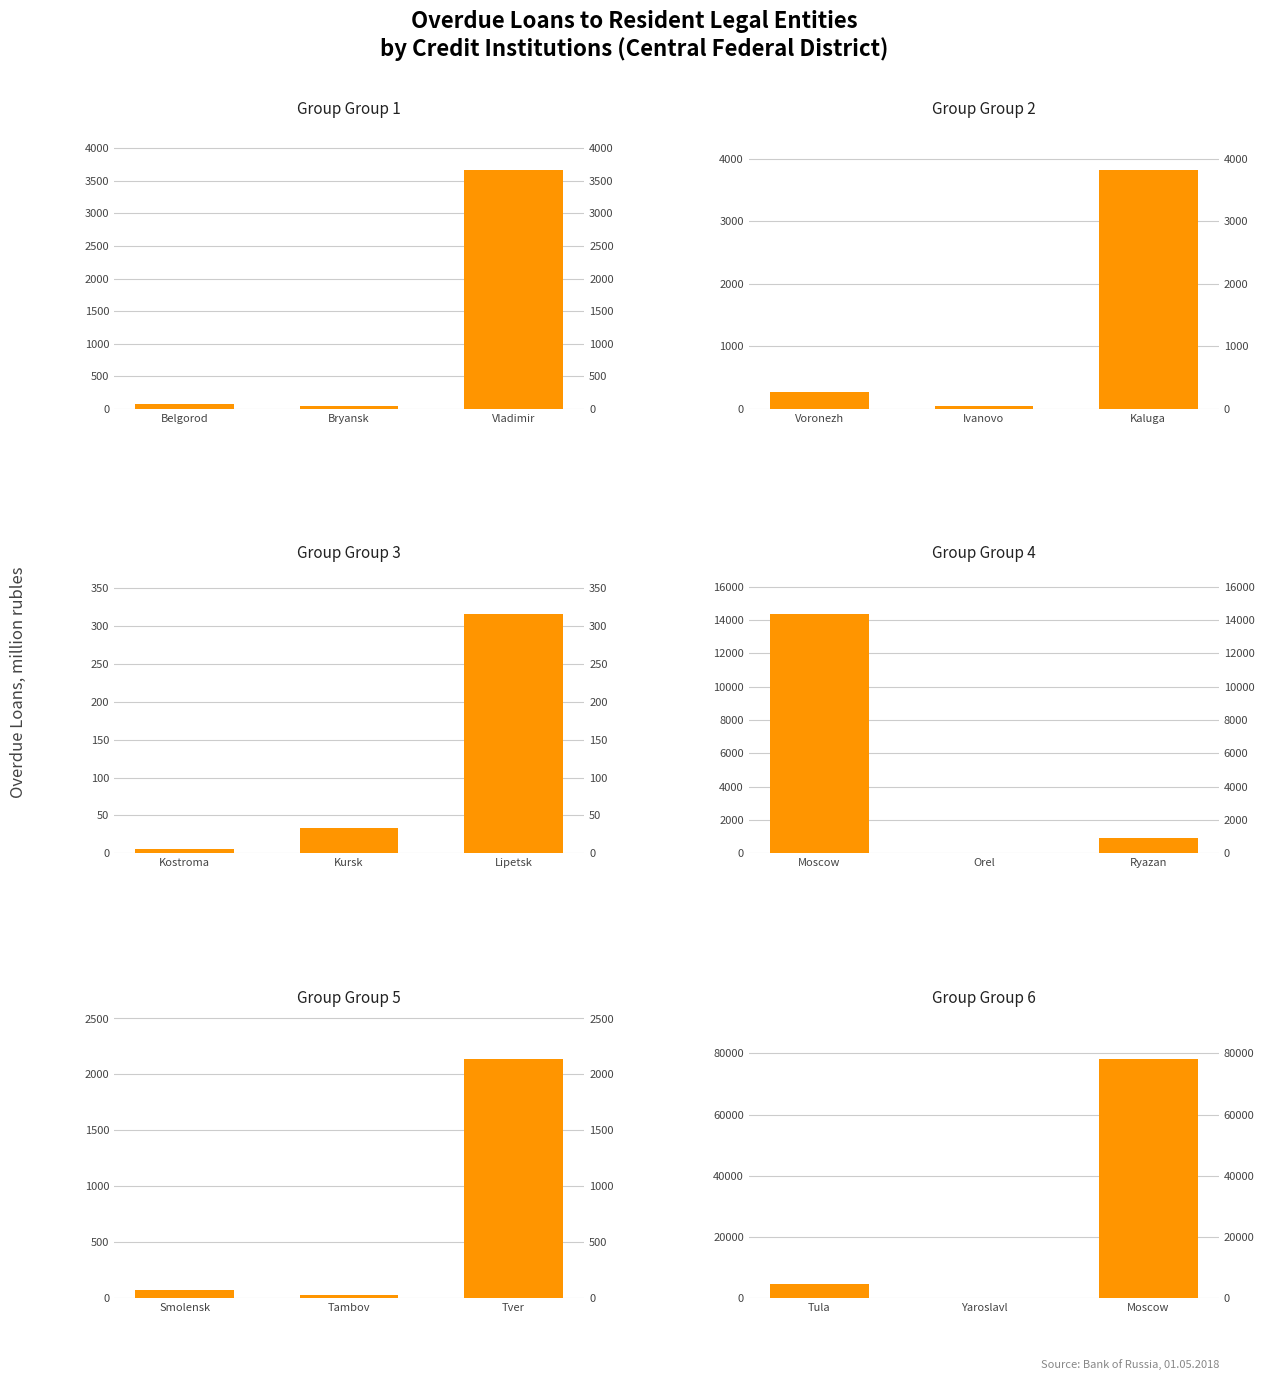

At Vladimir, list the series in order from smallest to largest.

Central District - Group 3, Central District - Group 4, Central District - Group 5, Central District - Group 1, Central District - Group 2, Central District - Group 6